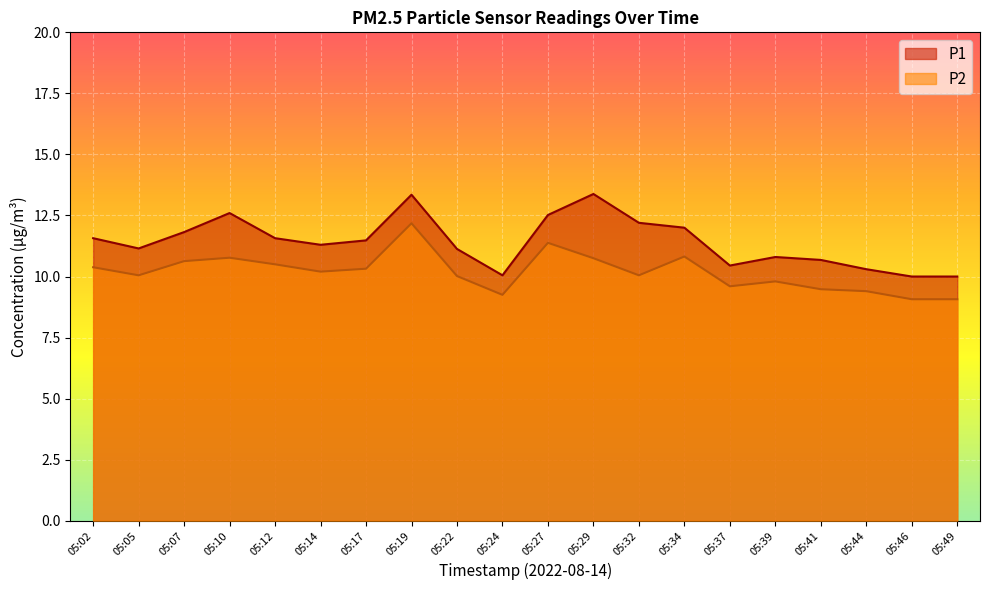

List the labels in order of P1 value, largest first.

05:29, 05:19, 05:10, 05:27, 05:32, 05:34, 05:07, 05:02, 05:12, 05:17, 05:14, 05:05, 05:22, 05:39, 05:41, 05:37, 05:44, 05:24, 05:46, 05:49